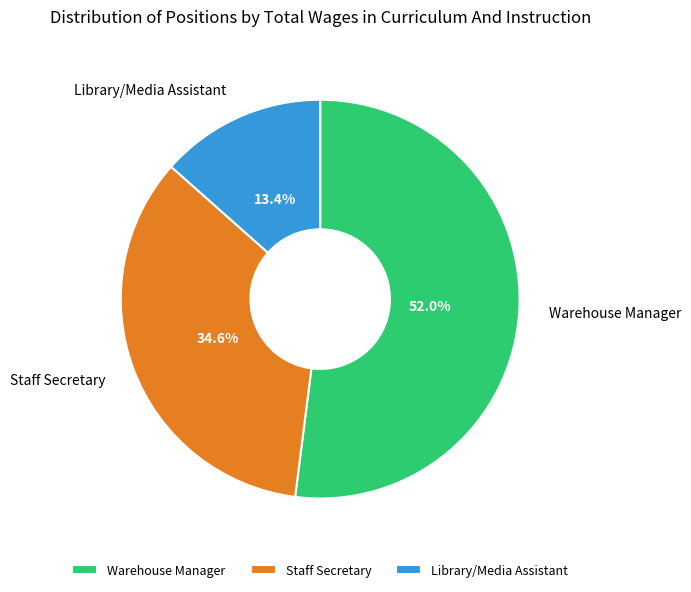

To the nearest percent, what portion does Staff Secretary represent?

35%